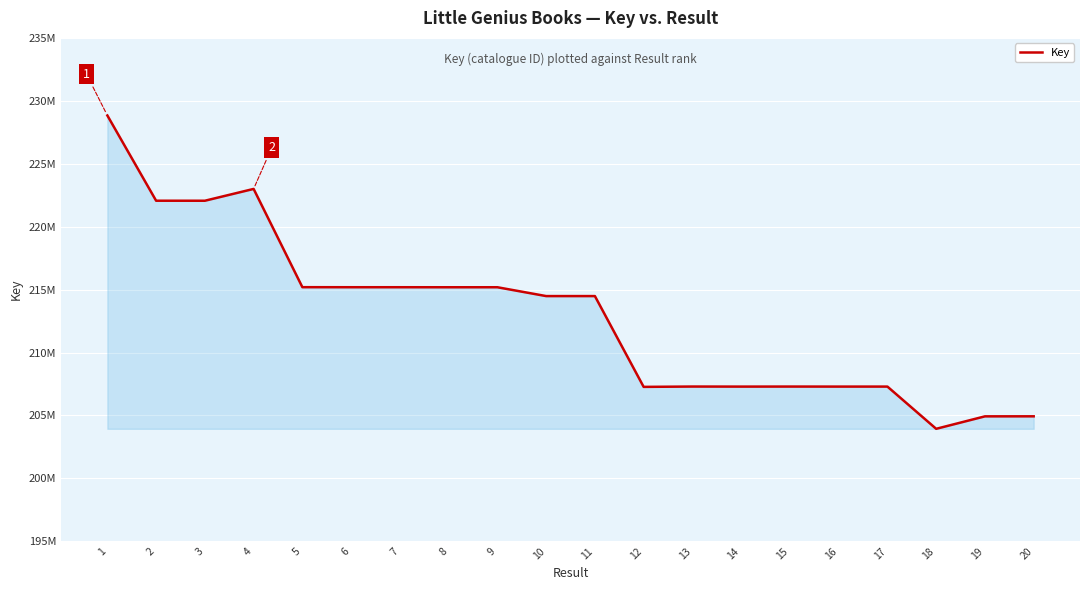

Does the chart have visible grid lines?

Yes